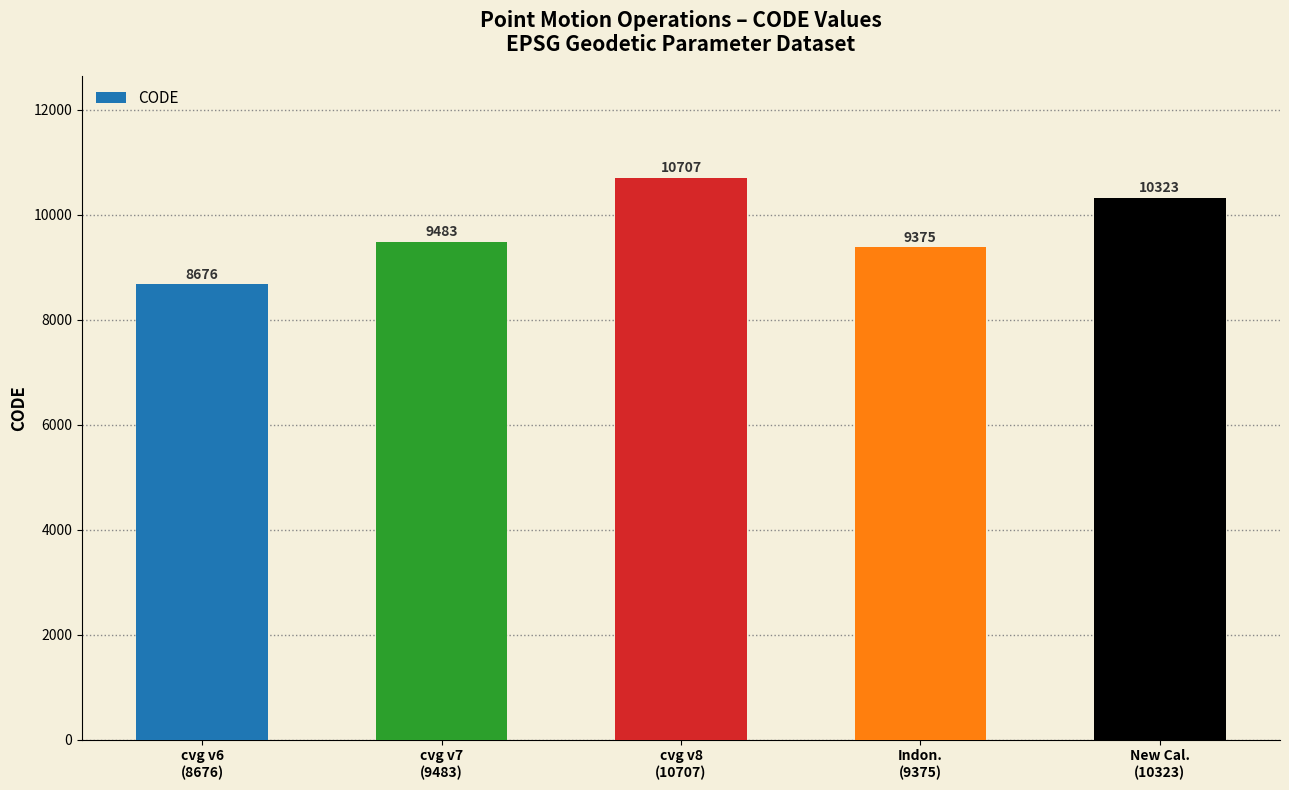

Reading right to left, list all the values displayed in this chart.

10323	9375	10707	9483	8676